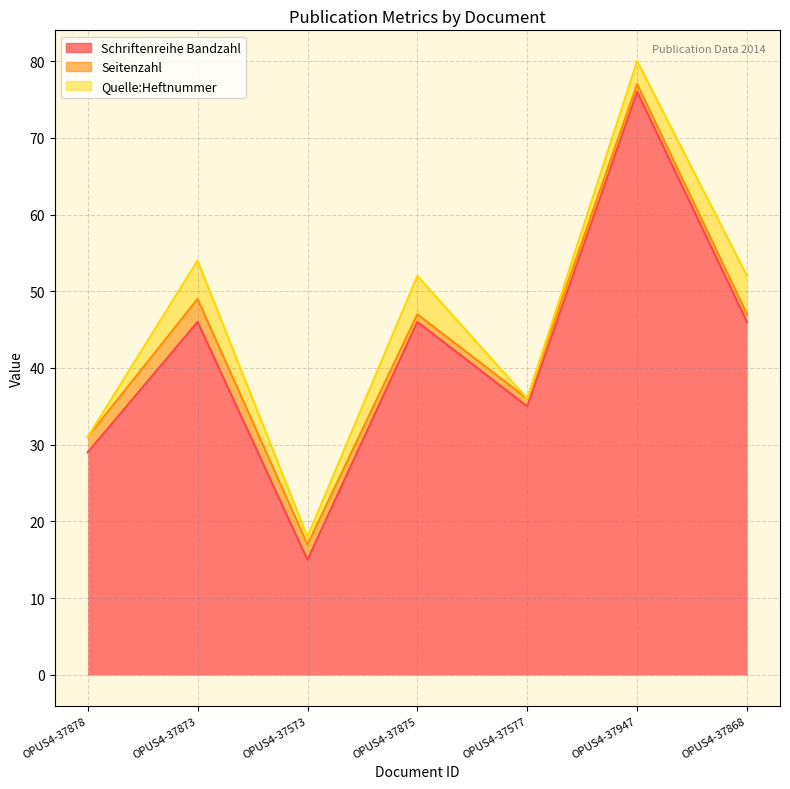

What is the difference between the maximum and minimum values in the Schriftenreihe Bandzahl series?

61